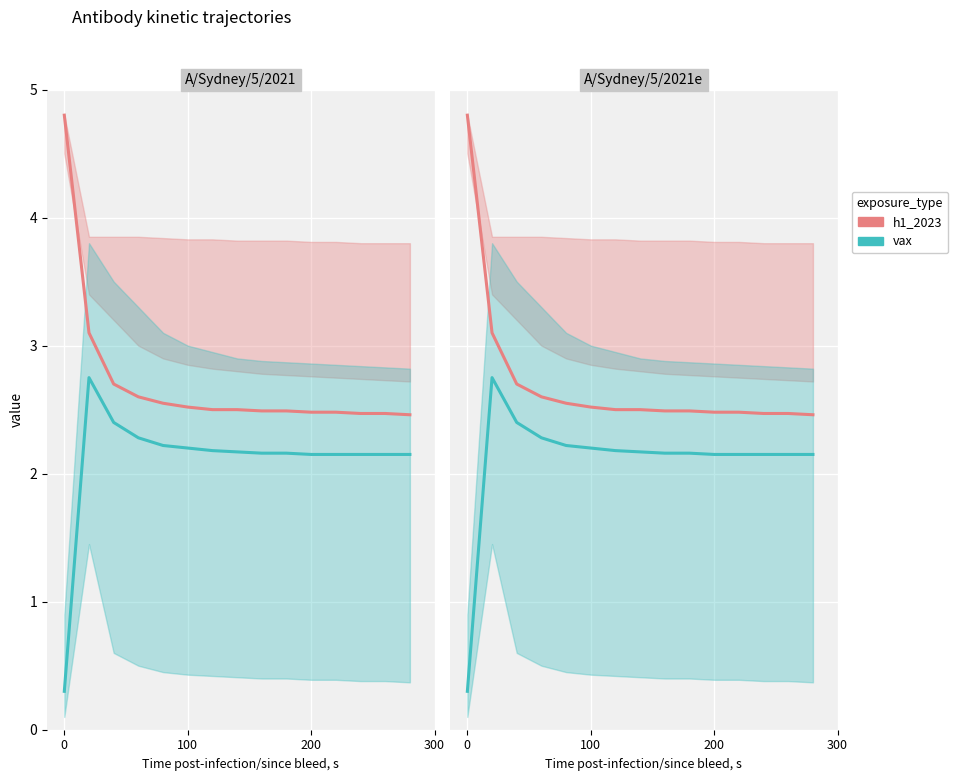

What is the lowest value of the vax series?

0.3